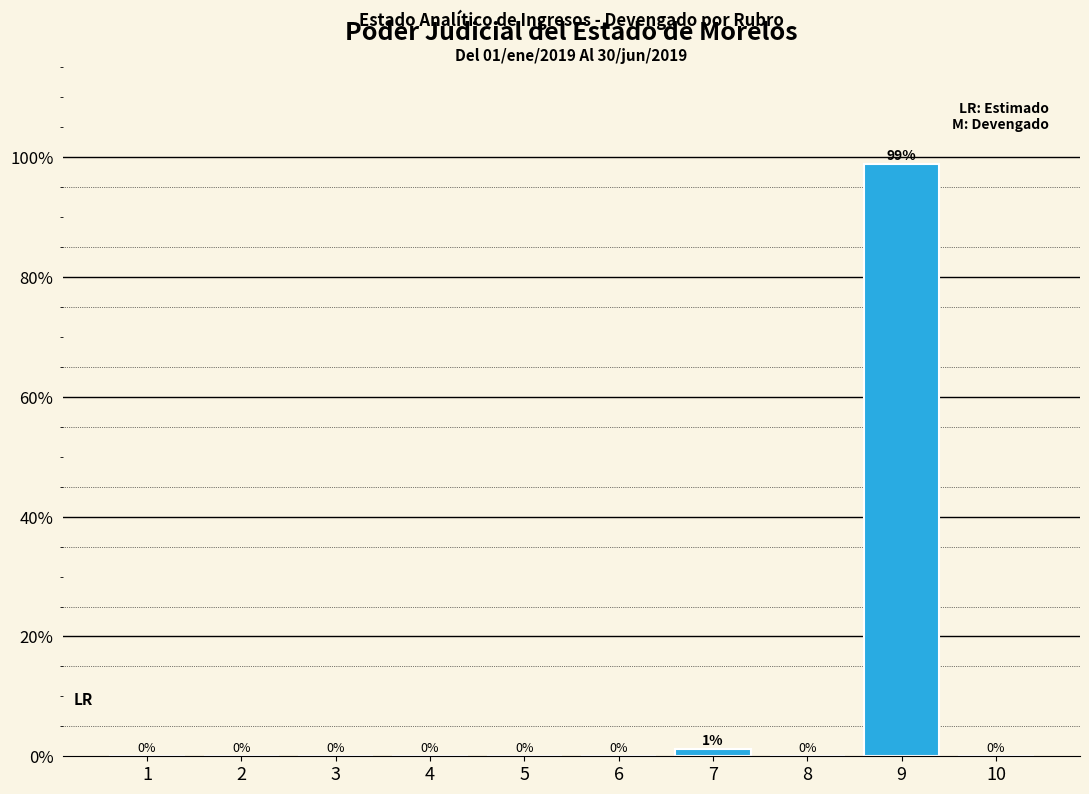

At which category does the chart reach its peak across all series?

9